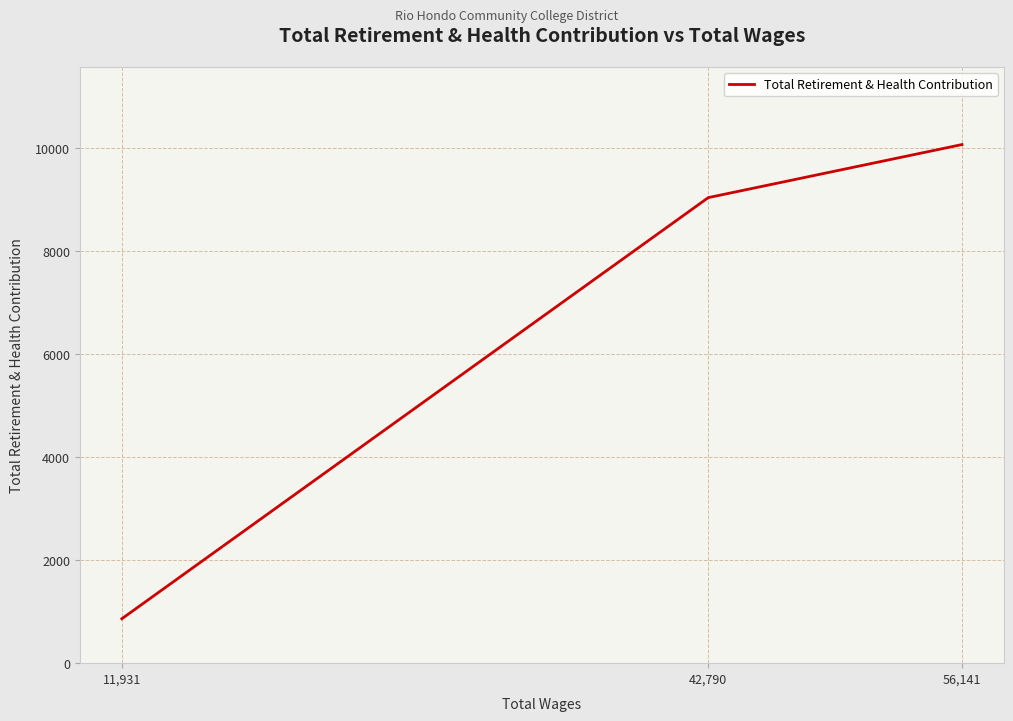

Is this an area chart (filled region under the line)?

No